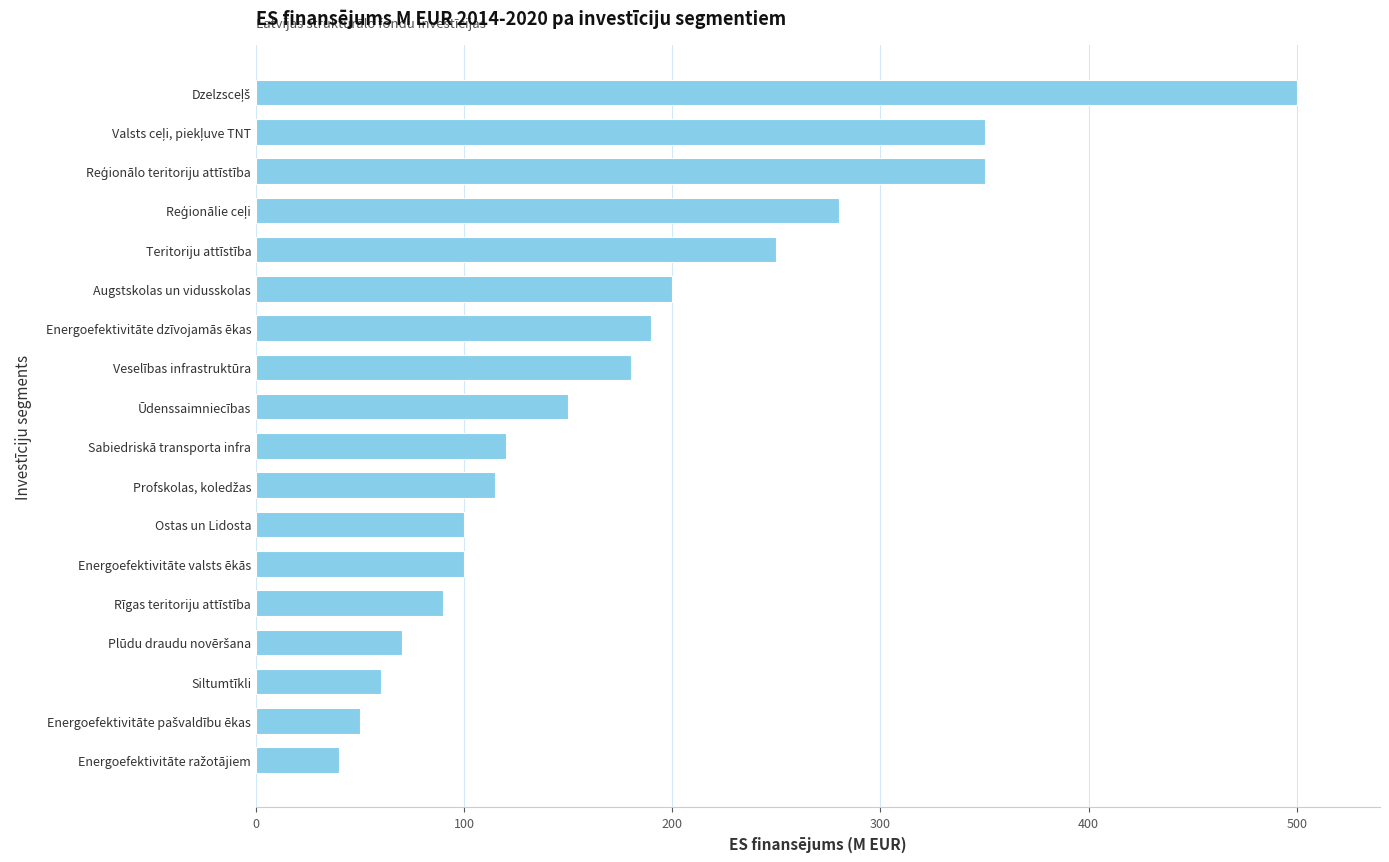

What is the sum of all values?

3195